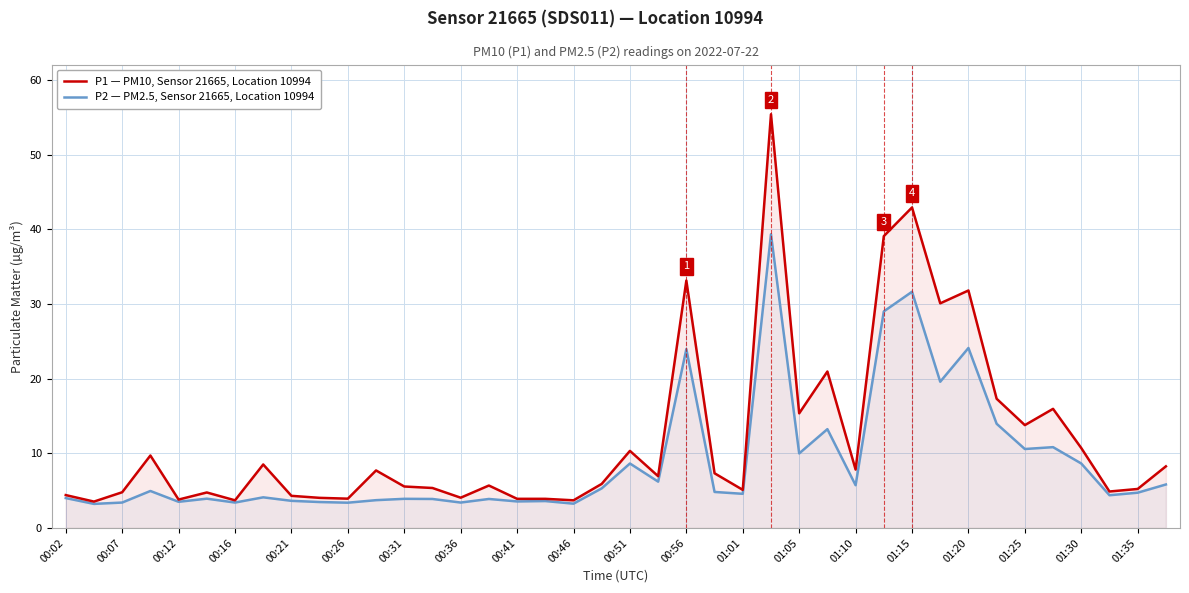

What is the difference between the highest and lowest values at 00:07?

1.4